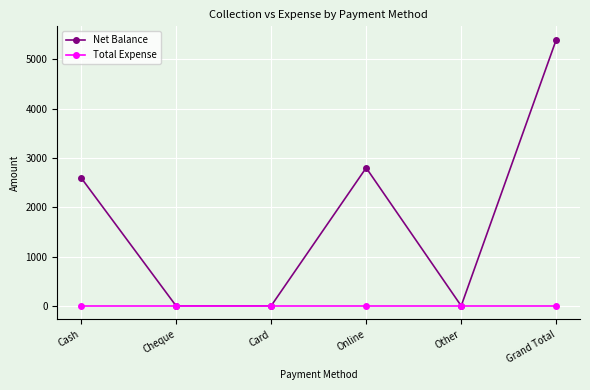

Does the chart display data point markers on the line(s)?

Yes